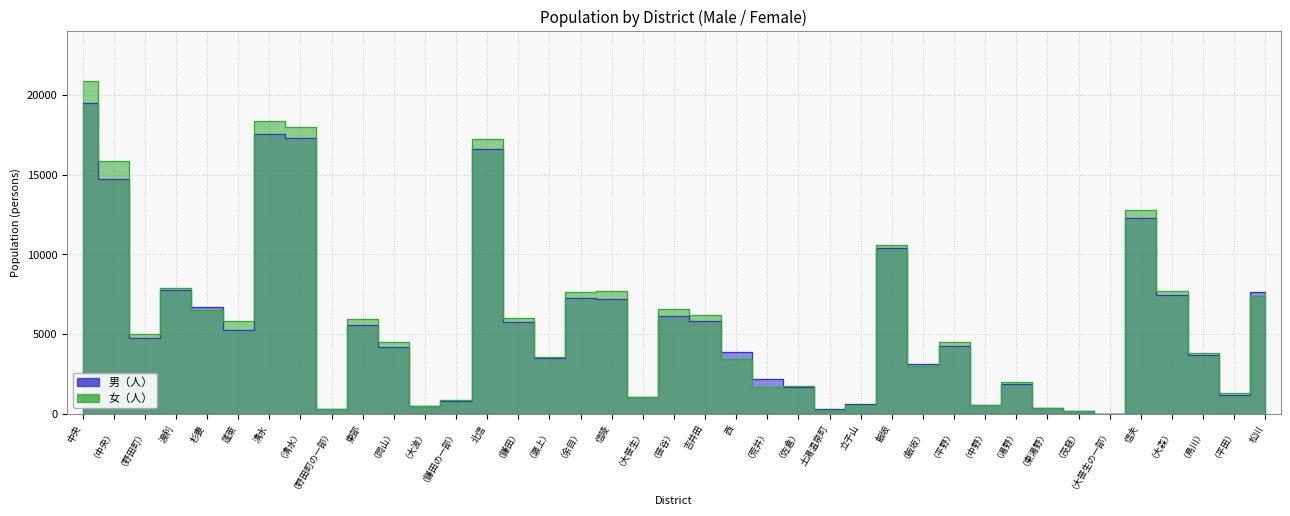

What is the spread (max minus min) of values at 北信?

645